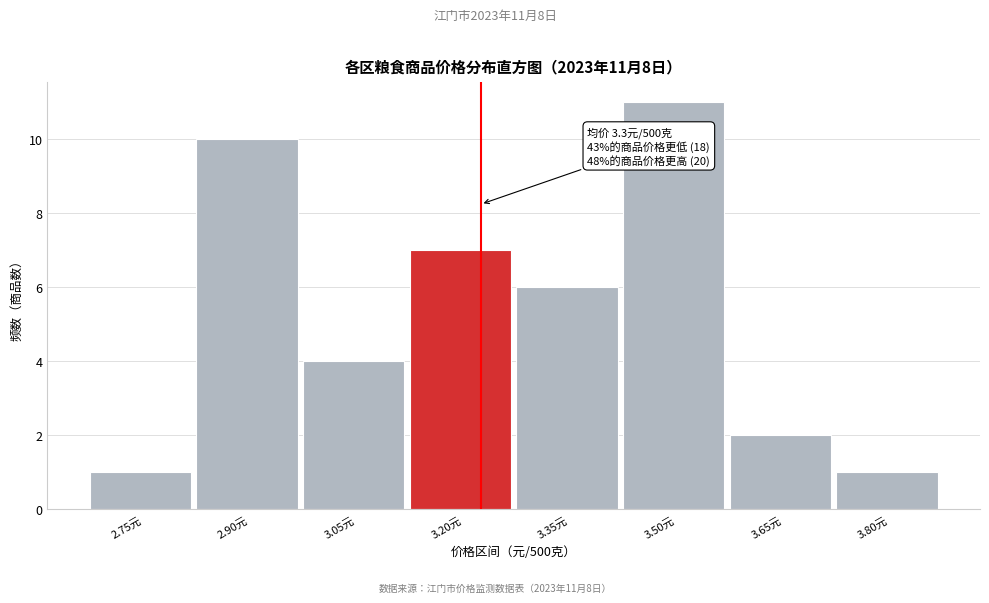

Reading left to right, extract all data points from this chart.

2.75元=1	2.90元=10	3.05元=4	3.20元=7	3.35元=6	3.50元=11	3.65元=2	3.80元=1